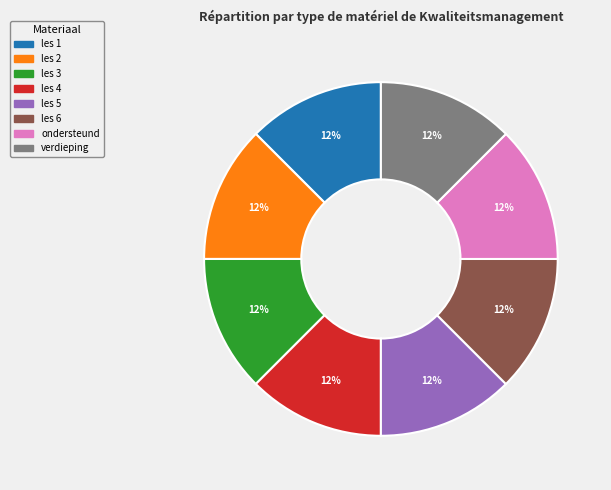

Is there any slice that represents more than half of the pie?

No